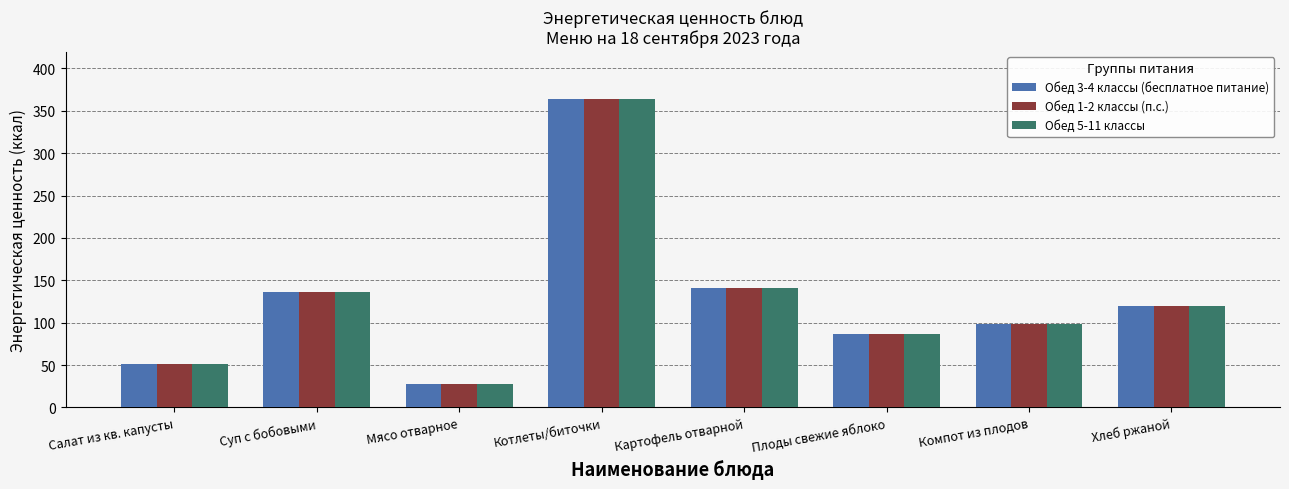

What value does the Обед 5-11 классы series have at Хлеб ржаной?

120.2